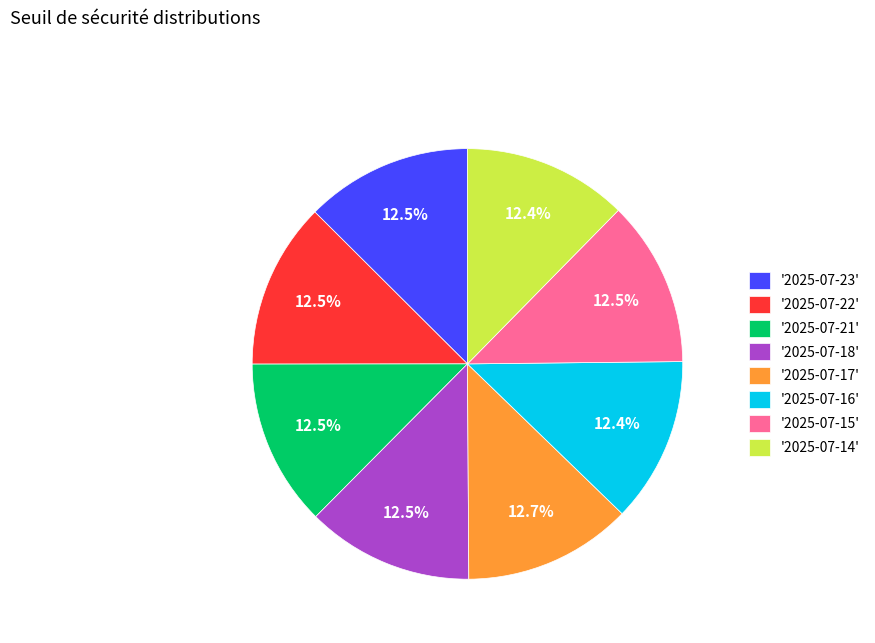

Do '2025-07-21' and '2025-07-22' together represent more than half of the pie?

No